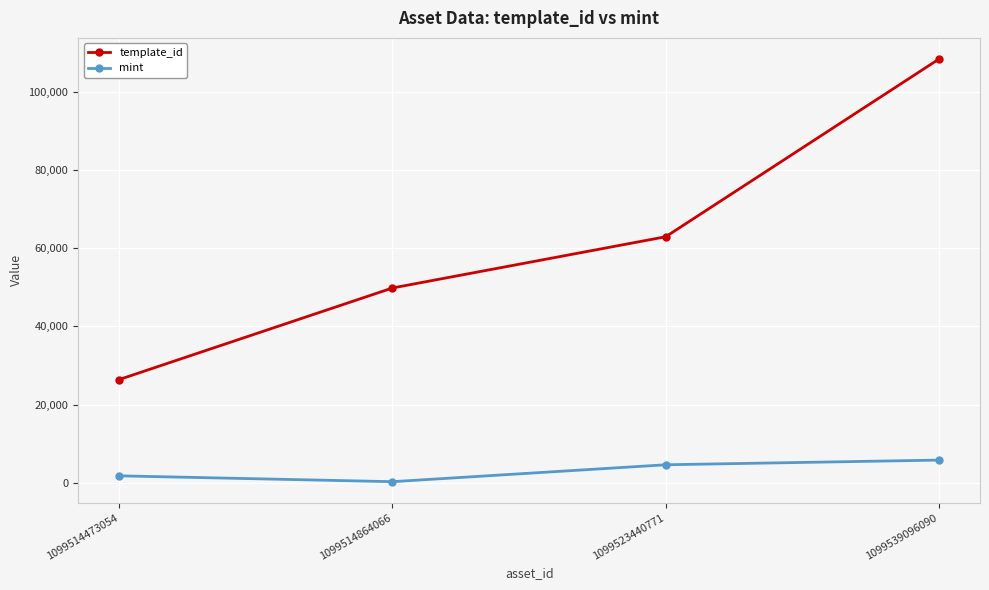

Reading right to left, extract all data points from this chart.

template_id: 1099539096090=108484	1099523440771=62974	1099514864066=49849	1099514473054=26402
mint: 1099539096090=5776	1099523440771=4577	1099514864066=247	1099514473054=1744